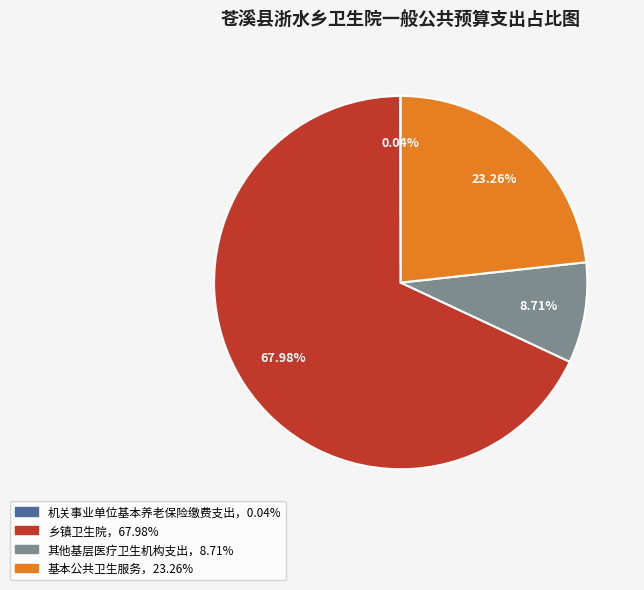

Is there a majority slice in this chart?

Yes